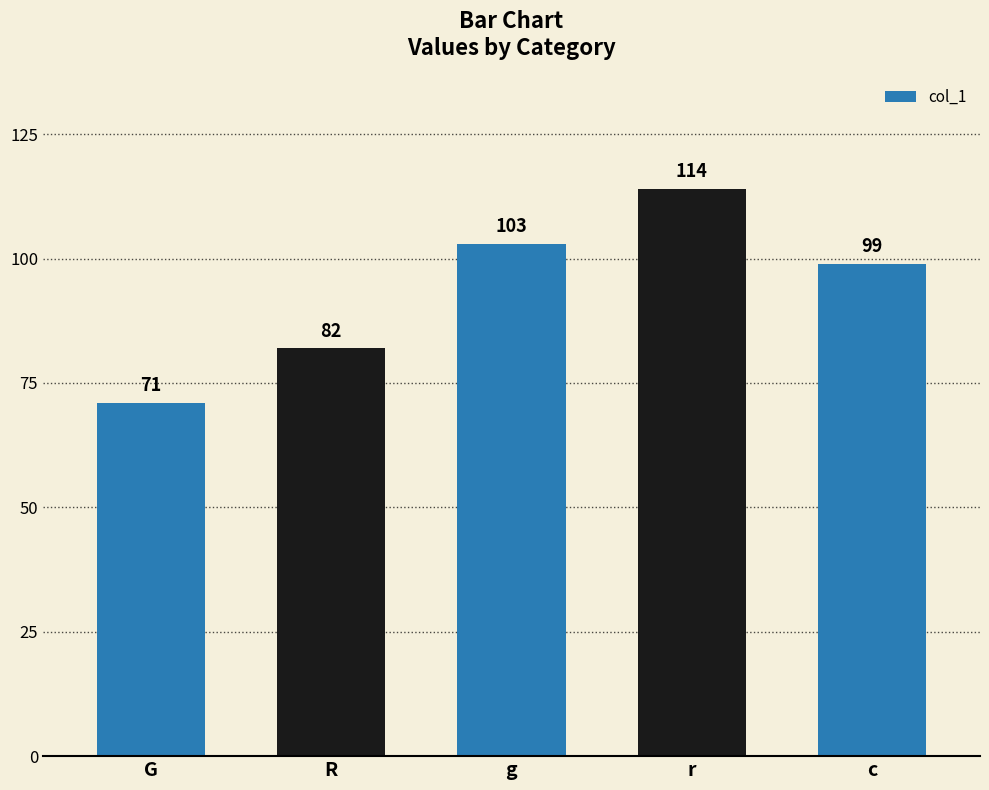

What is the value of the 1st bar from the left?

71